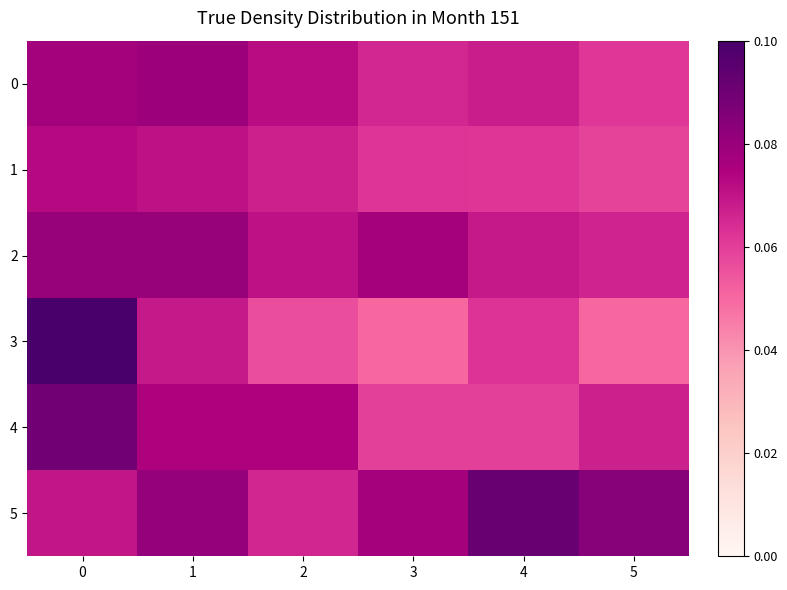

Which series has the largest total across all categories?

5